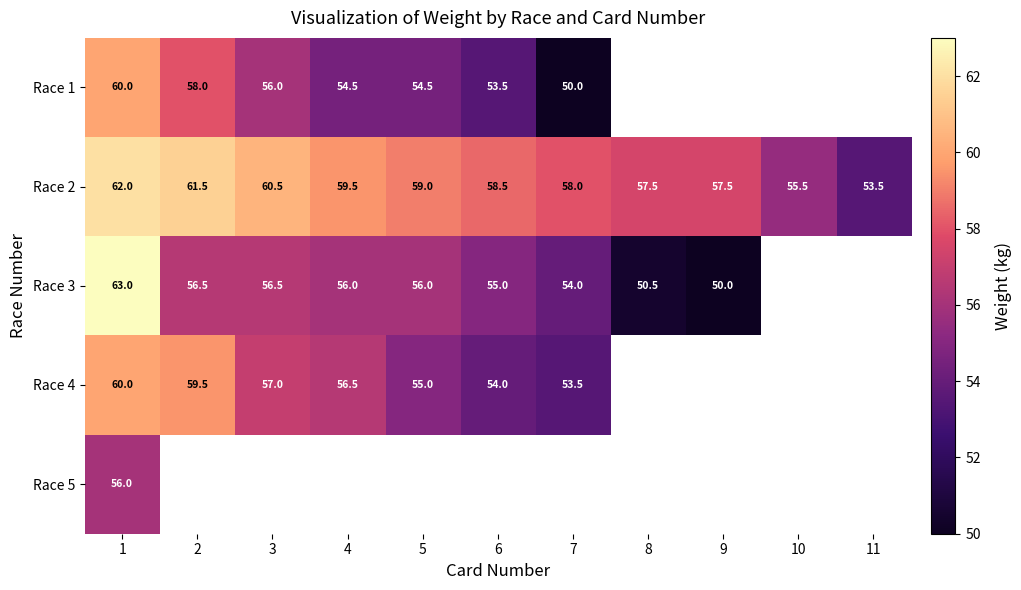

The value of Race 4 at 1 is 60.0. True or false?

True